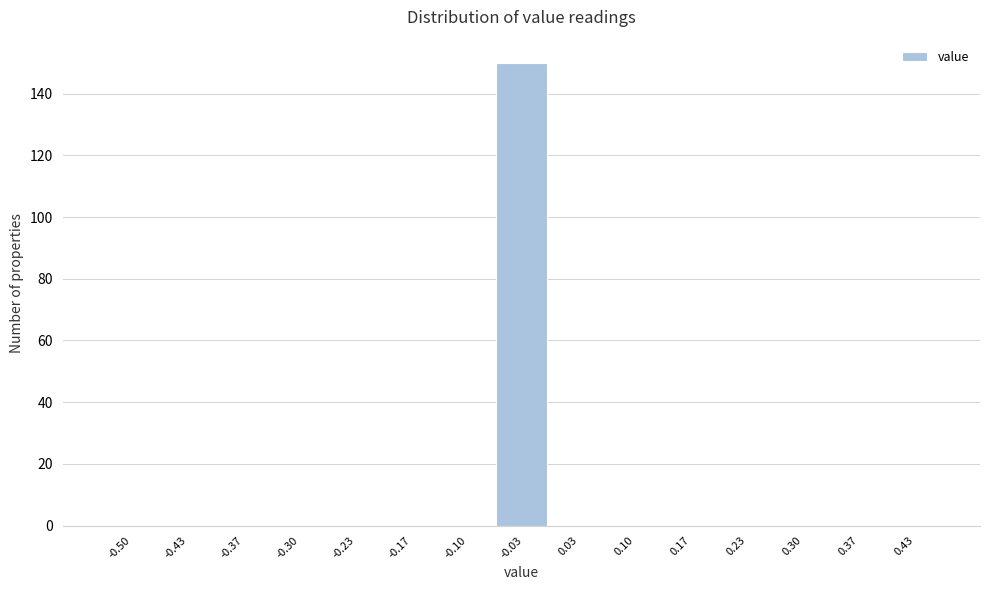

Reading left to right, what are all the values shown in this chart?

-0.50=0	-0.43=0	-0.37=0	-0.30=0	-0.23=0	-0.17=0	-0.10=0	-0.03=150	0.03=0	0.10=0	0.17=0	0.23=0	0.30=0	0.37=0	0.43=0